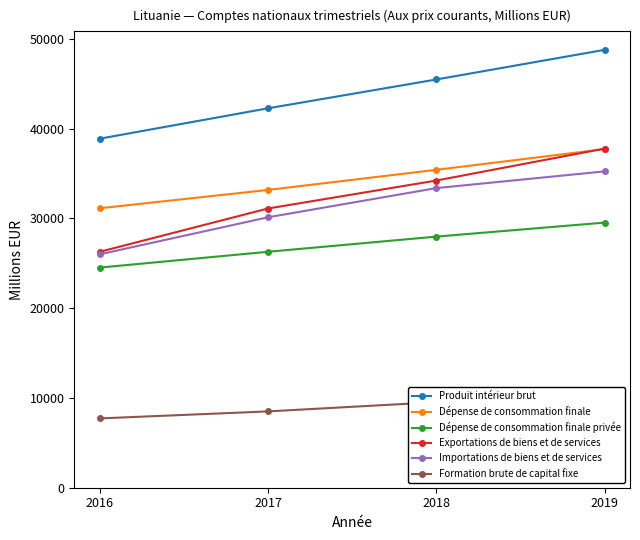

What is the smallest value displayed?

7722.6